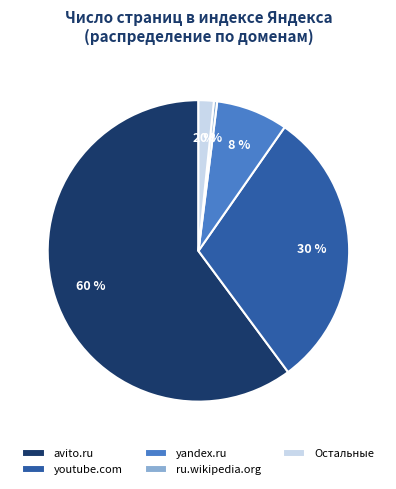

Which category accounts for the majority?

avito.ru